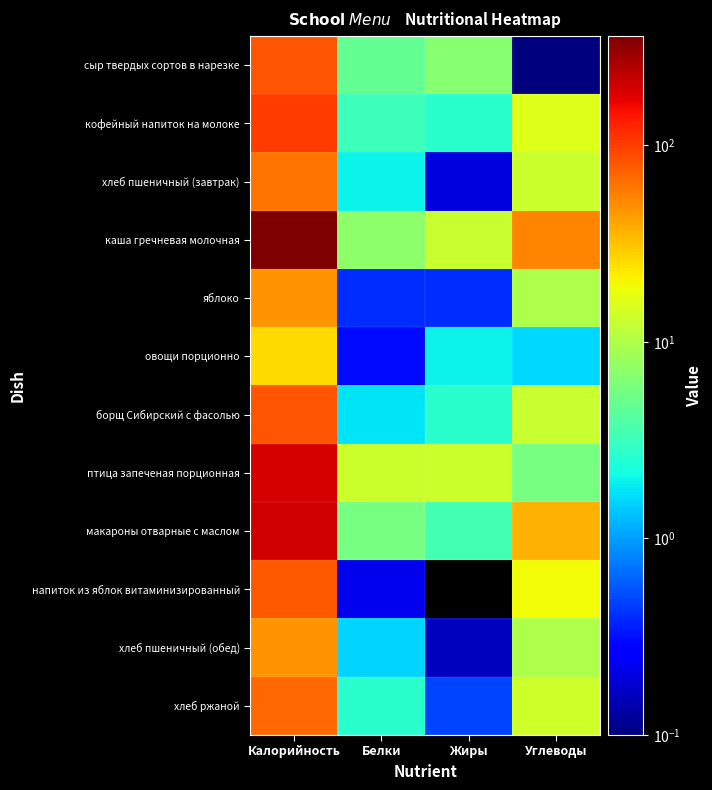

Which has a higher value, Жиры or Углеводы?

Жиры